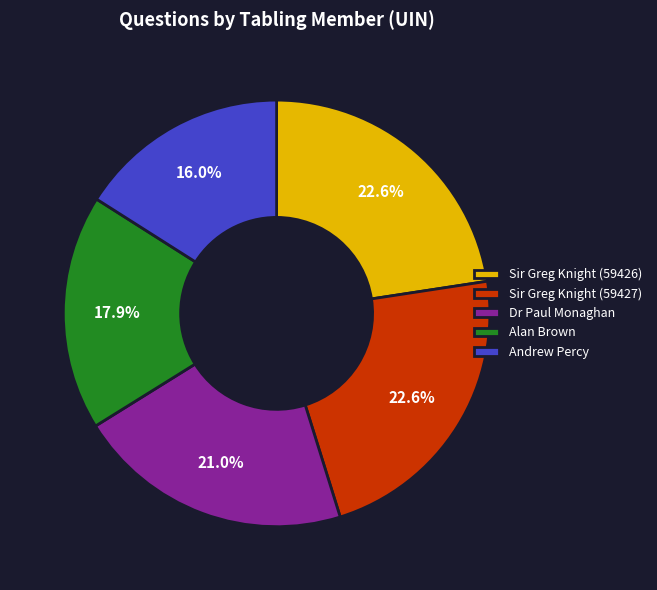

Which category has the smallest portion of the pie?

Andrew Percy